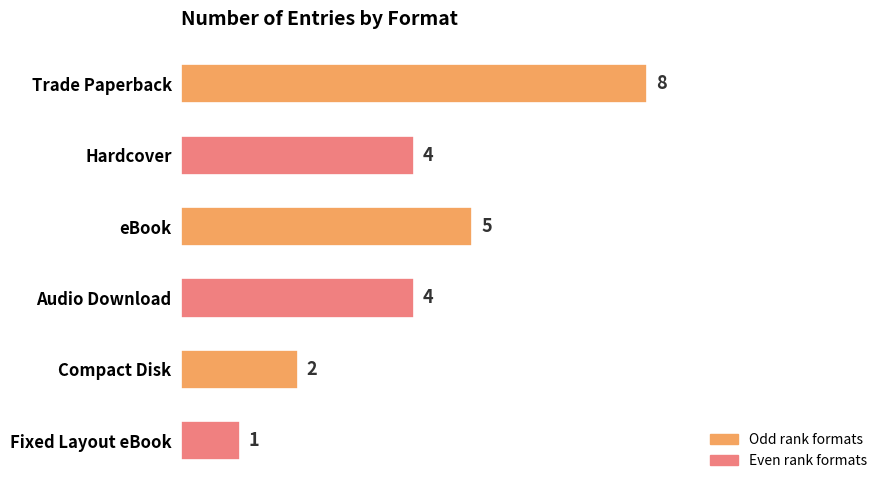

The chart shows a value of 4 at Hardcover. True or false?

True